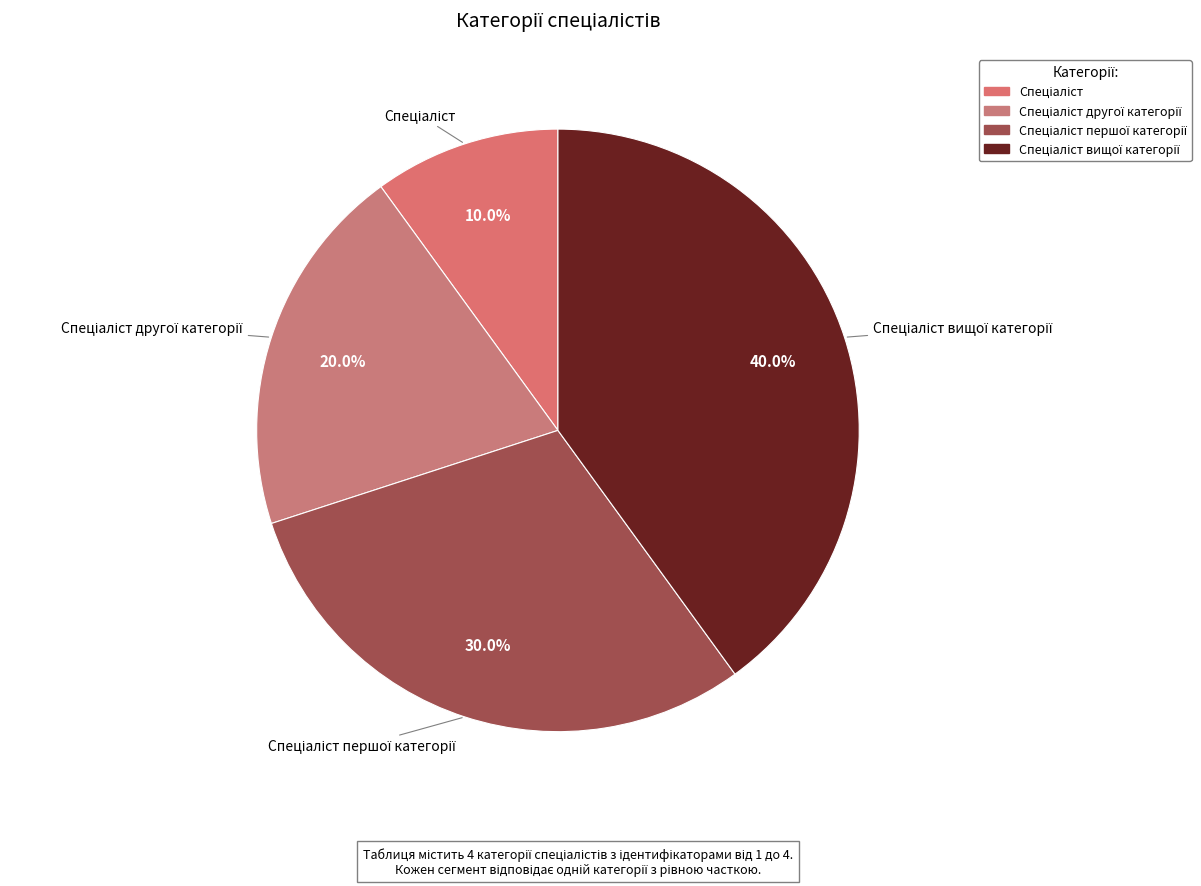

How many segments does this pie chart have?

4